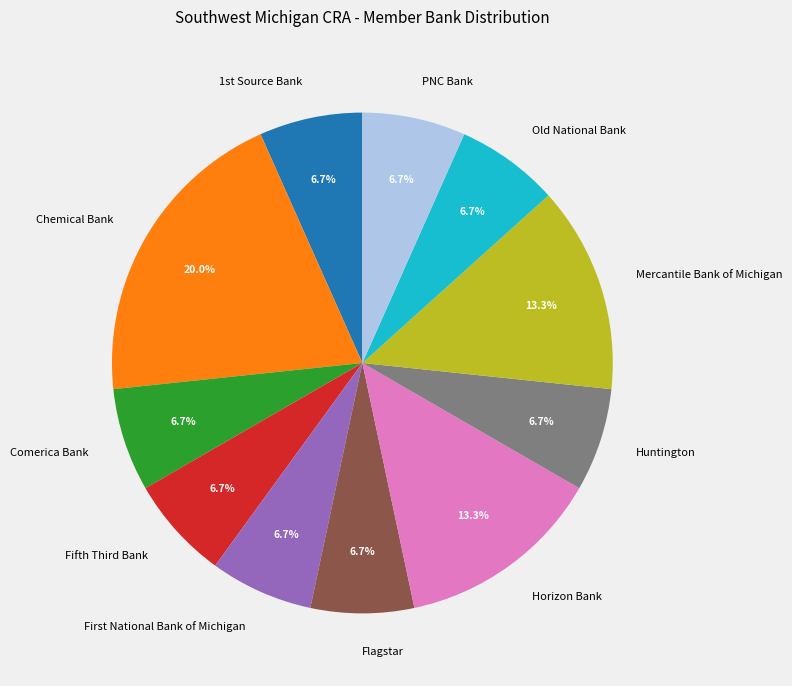

To the nearest percent, what is the combined percentage of Mercantile Bank of Michigan and Horizon Bank?

27%